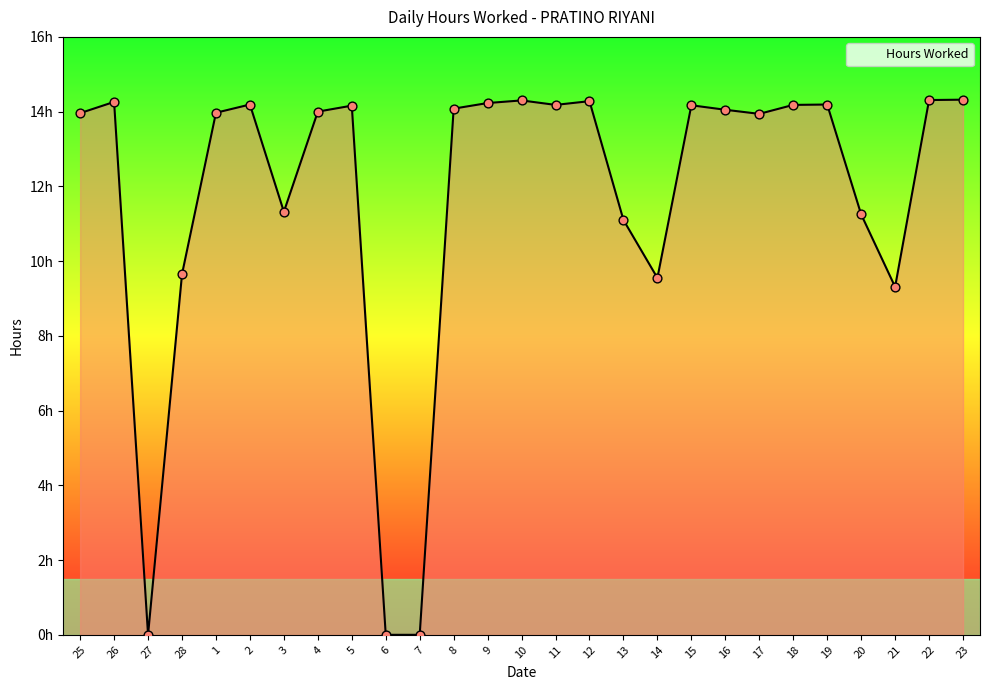

Is this an area chart (filled region under the line)?

Yes